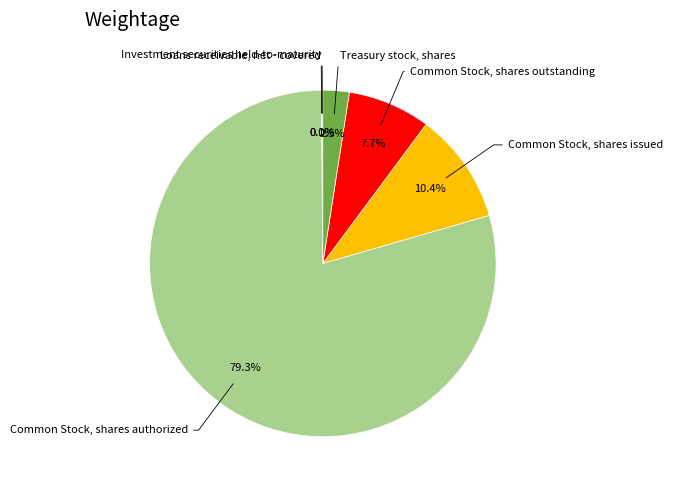

Does any single category account for the majority?

Yes